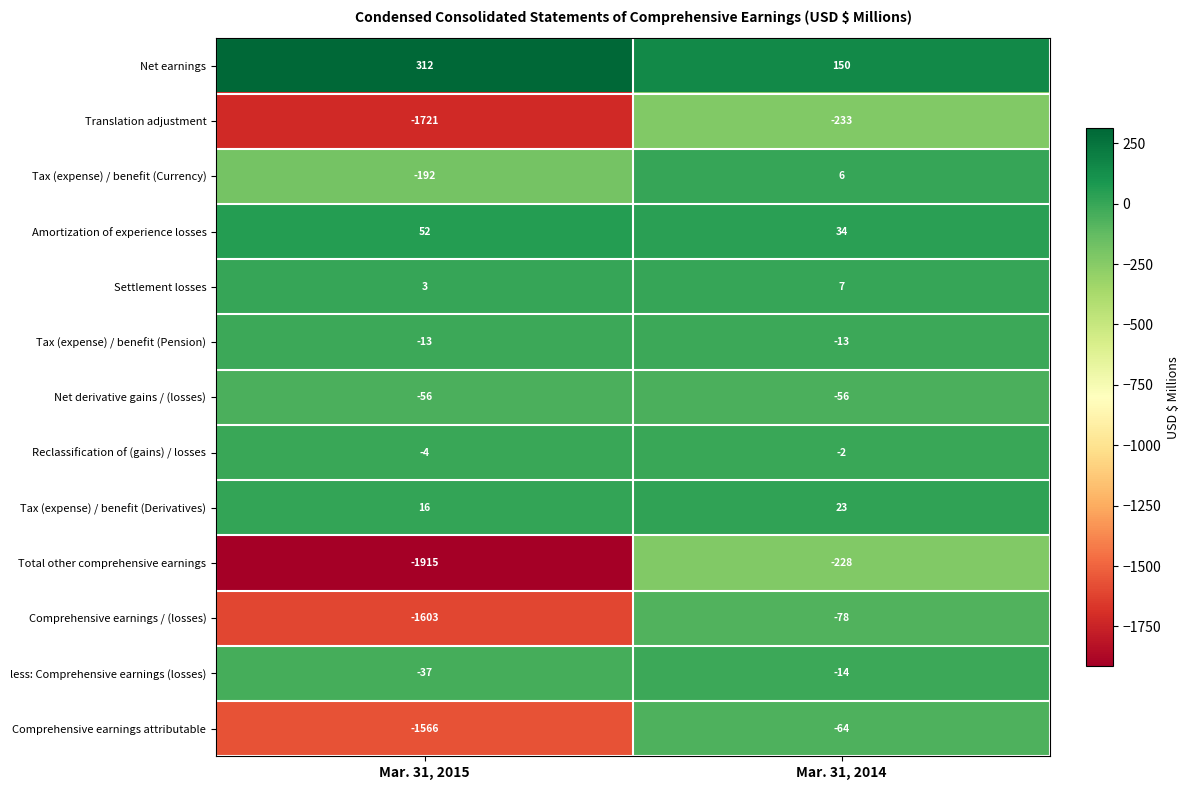

What is the difference between the highest and lowest values at Mar. 31, 2014?

383